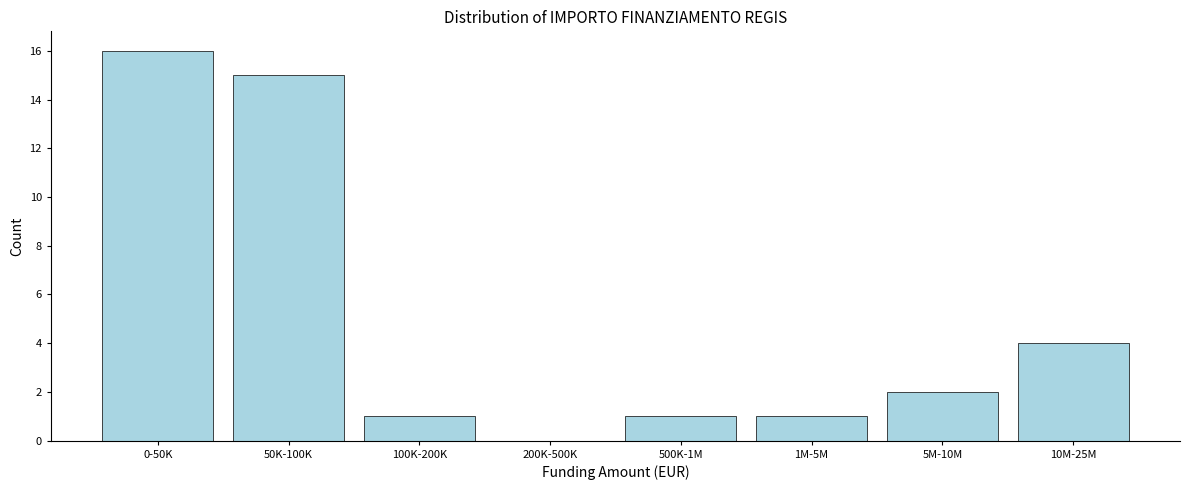

Reading left to right, extract all data points from this chart.

0-50K=16	50K-100K=15	100K-200K=1	200K-500K=0	500K-1M=1	1M-5M=1	5M-10M=2	10M-25M=4